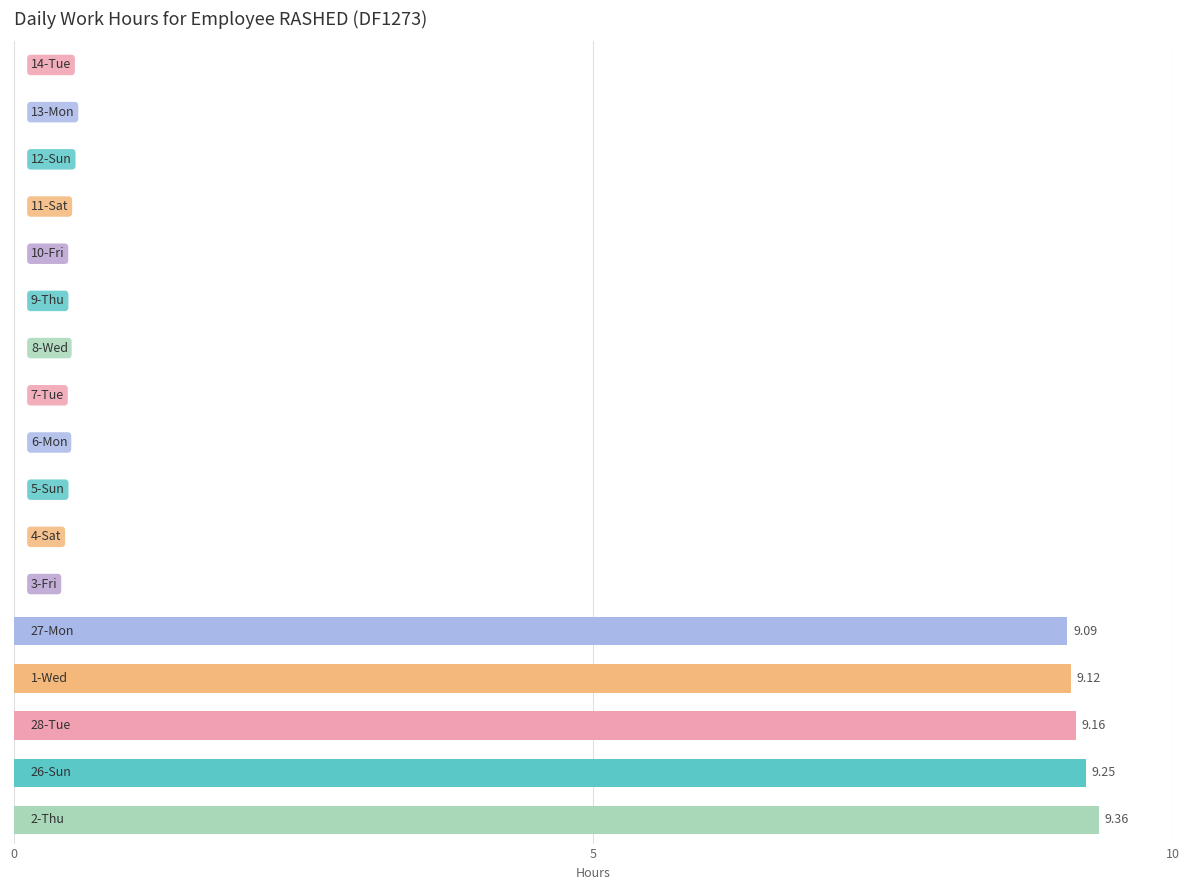

What is the sum of all values?

46.0